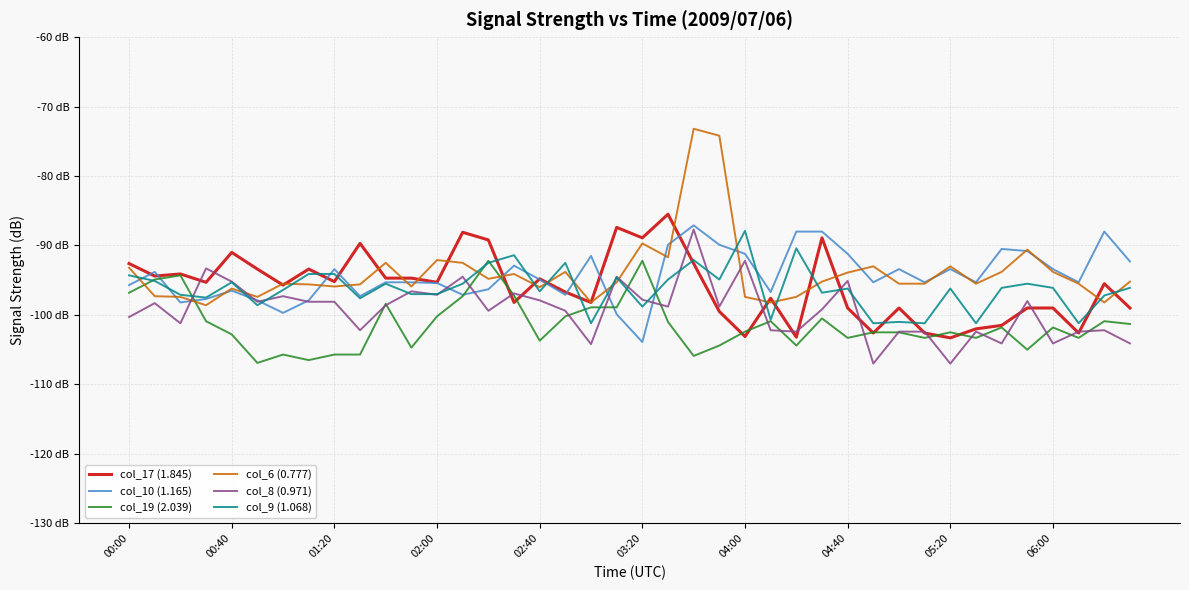

What is the difference between the maximum and minimum values in the col_17 (1.845) series?

17.8